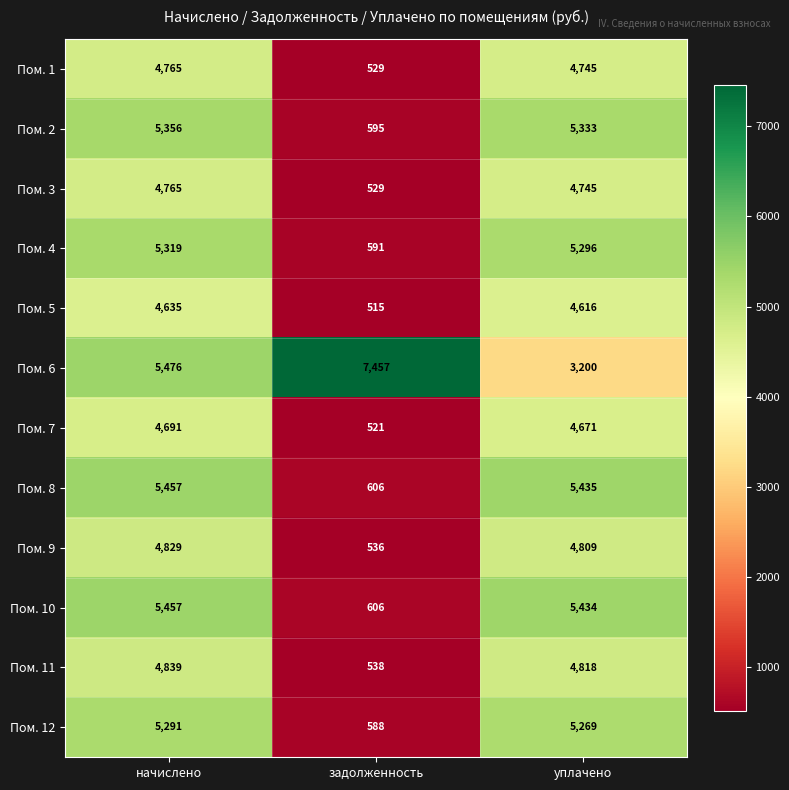

What is the difference between the highest and lowest values at начислено?

841